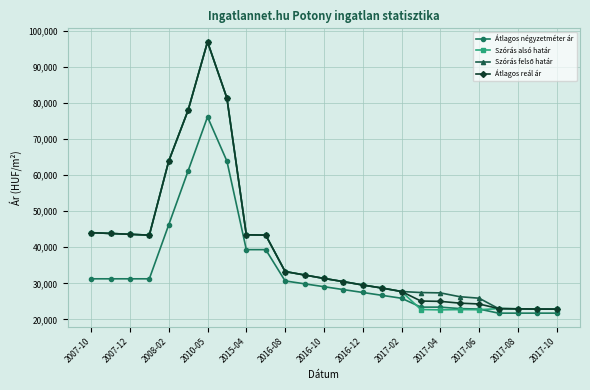

What is the smallest value displayed?

21739